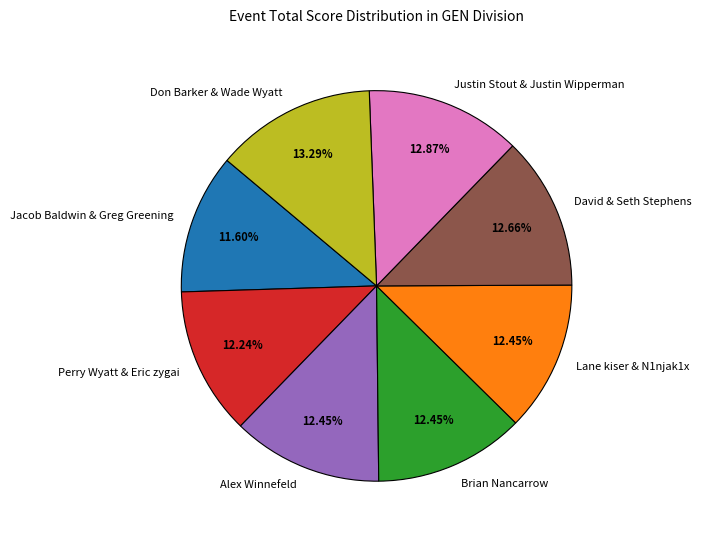

Approximately how many times larger is the value at Justin Stout & Justin Wipperman compared to Alex Winnefeld?

1.0